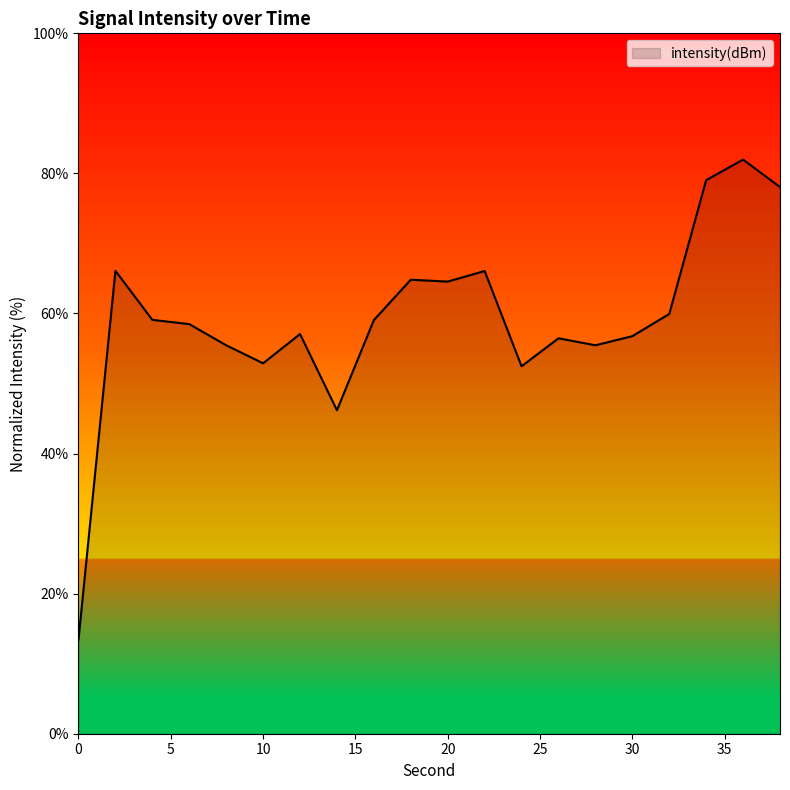

What is the difference between the maximum and minimum values?

68.5